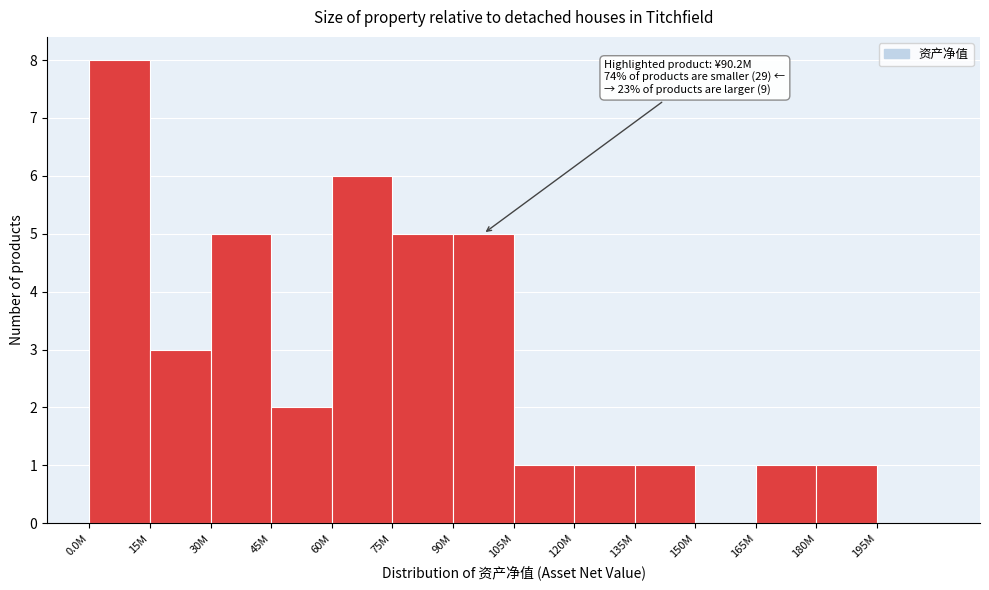

Reading left to right, transcribe all the data shown in this chart.

0.0M=8	15M=3	30M=5	45M=2	60M=6	75M=5	90M=5	105M=1	120M=1	135M=1	150M=0	165M=1	180M=1	195M=0